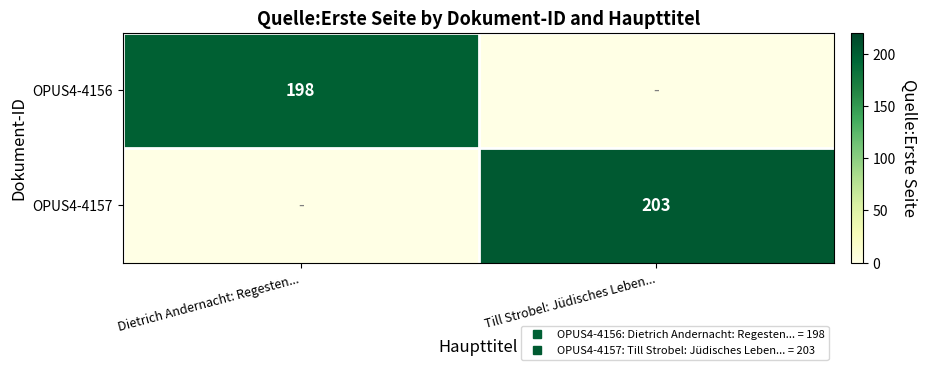

What is the sum of all OPUS4-4157 values?

203